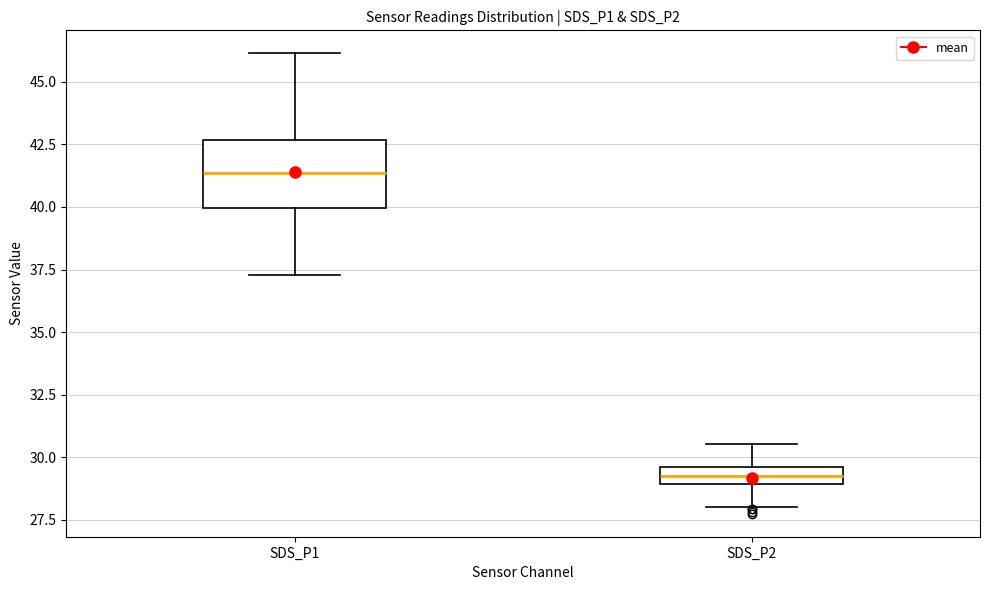

Which box's median line is the highest?

SDS_P1